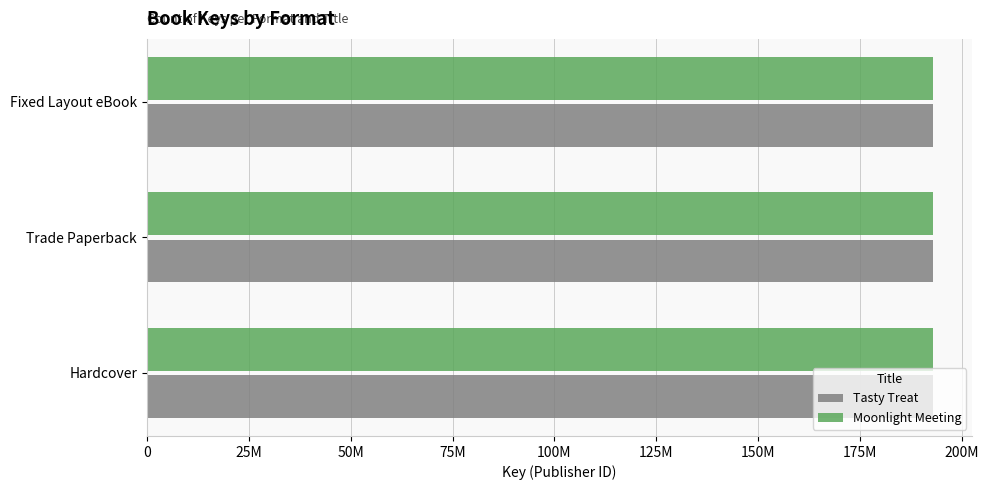

What are all the series names shown in the legend?

Tasty Treat, Moonlight Meeting